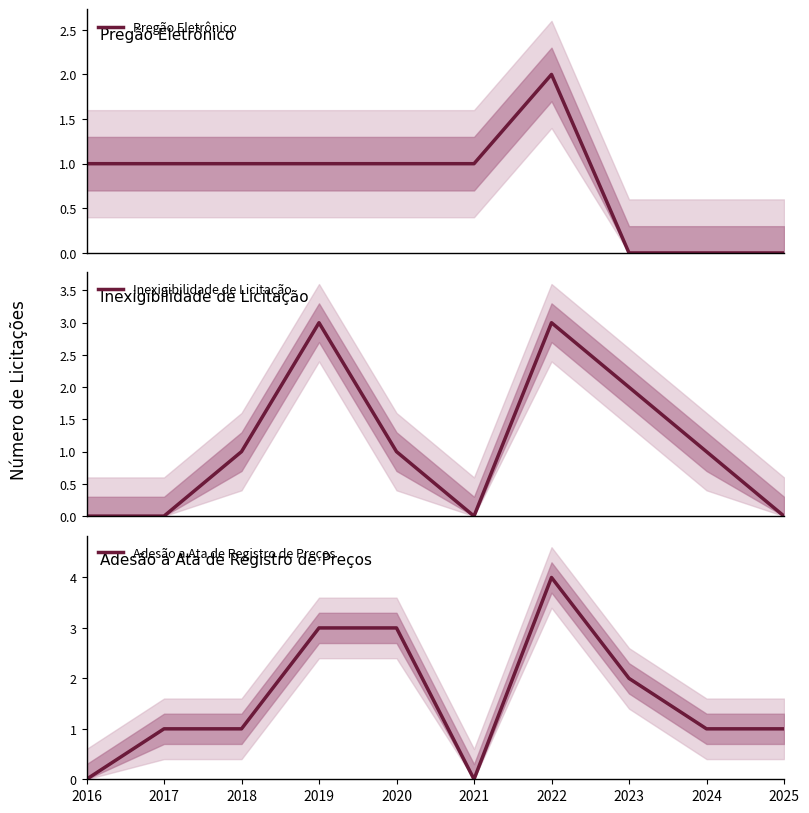

What is the maximum value for Adesão a Ata de Registro de Preços?

4